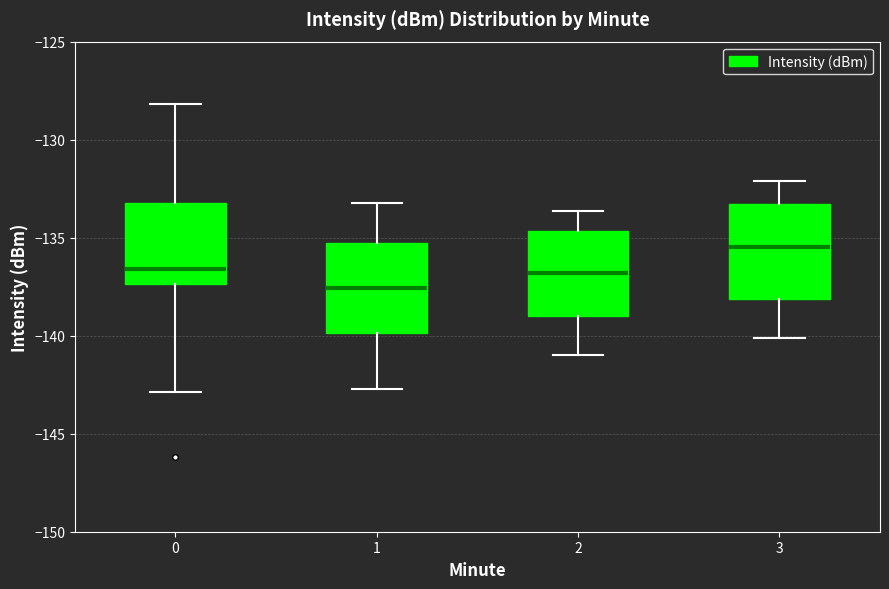

Reading left to right, transcribe this box plot: for each box, give where its median line is, the range the box spans, and where its two whiskers end, as read against the y-axis. The values are not printed on the chart, so give them approximately, as read against the axis.

0: median -136.5, box -137.5 to -133.0, whiskers -143.0 to -128.0
1: median -137.5, box -140.0 to -135.5, whiskers -142.5 to -133.0
2: median -137.0, box -139.0 to -134.5, whiskers -141.0 to -133.5
3: median -135.5, box -138.0 to -133.5, whiskers -140.0 to -132.0